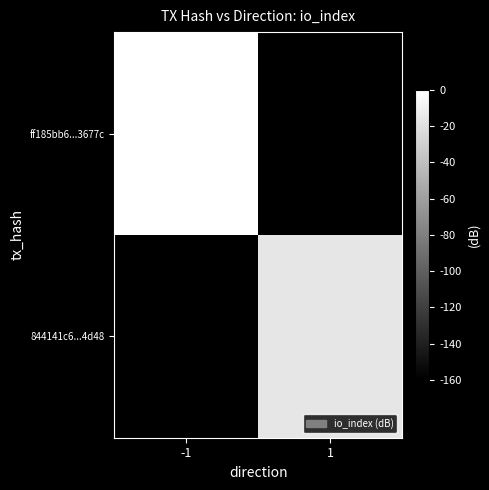

Which label corresponds to the smallest value in the chart?

1